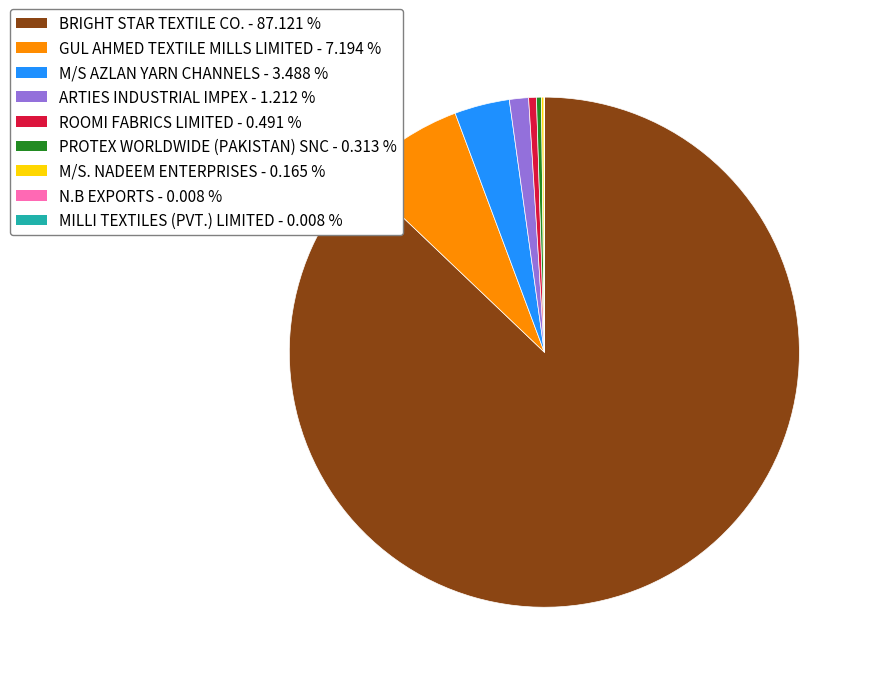

Which category accounts for the majority?

BRIGHT STAR TEXTILE CO.